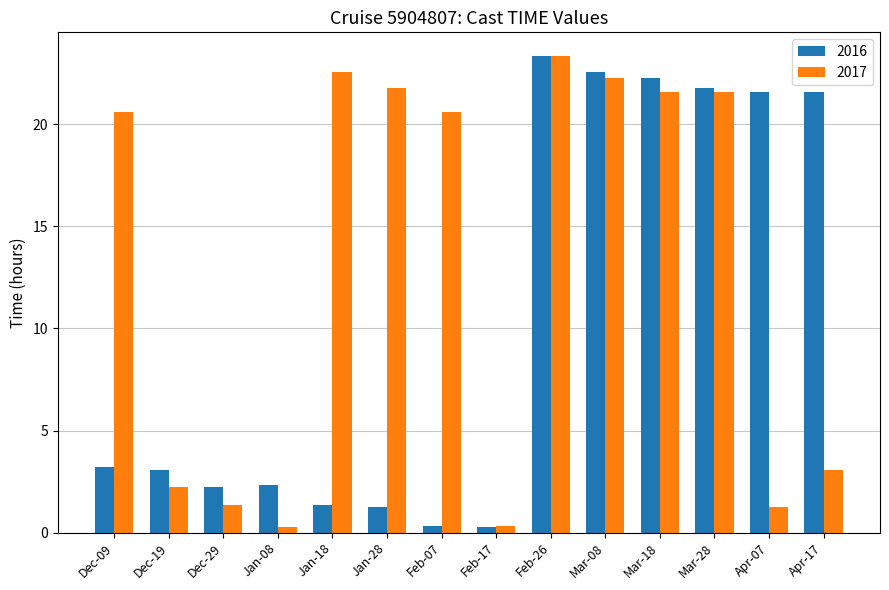

Rank the series by their average value, from highest to lowest.

2017, 2016